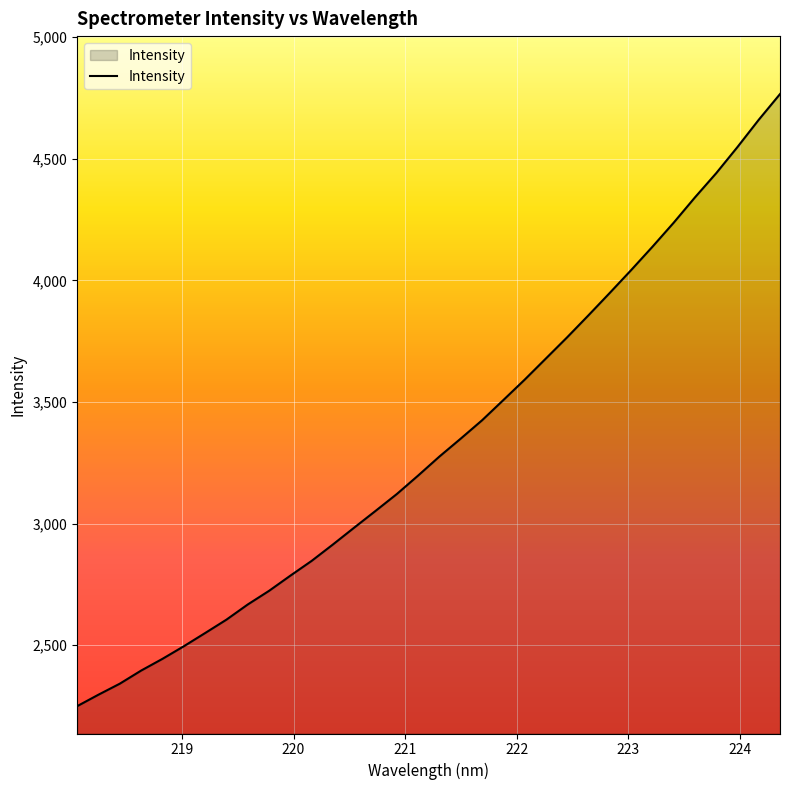

What is the minimum value shown in the chart?

2249.1